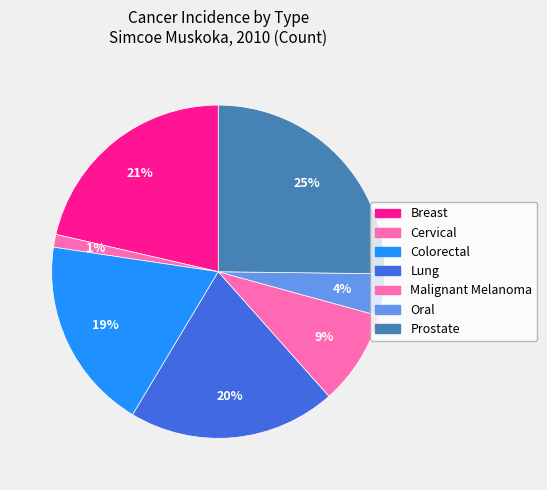

Count the number of slices in the pie.

7